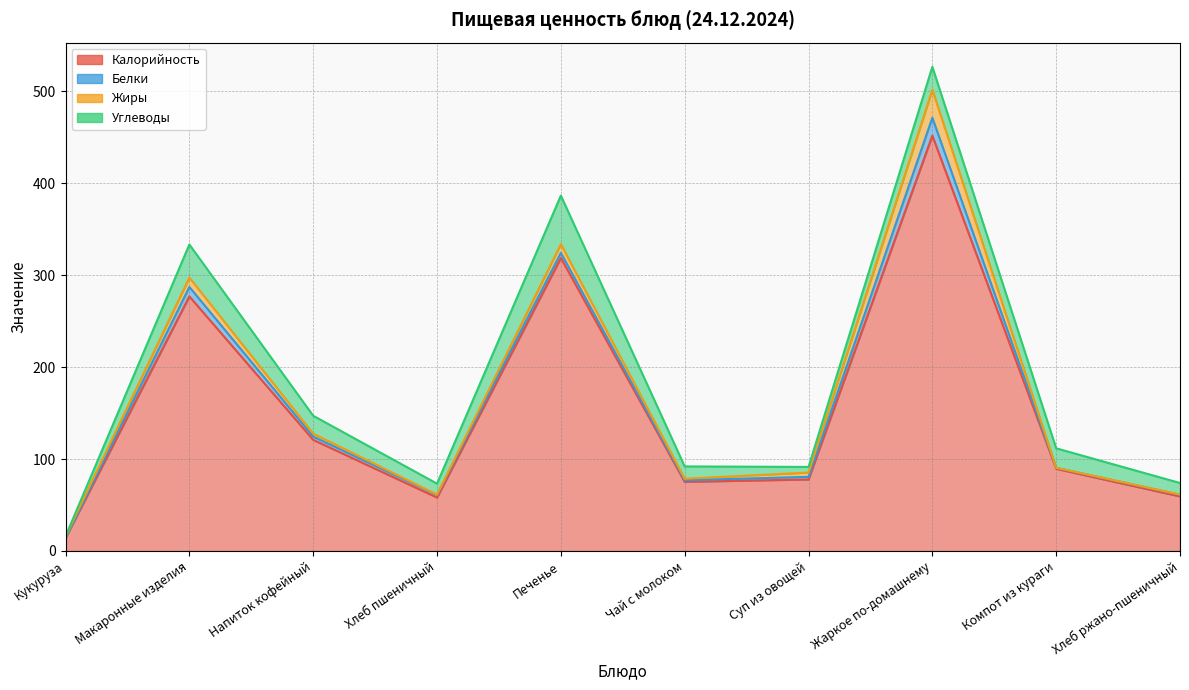

True or false: Калорийность and Жиры cross at least once.

False